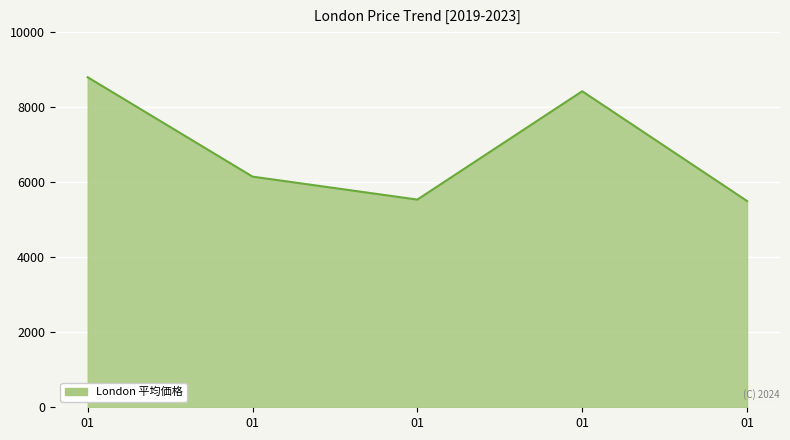

How many lines are shown in the chart?

1